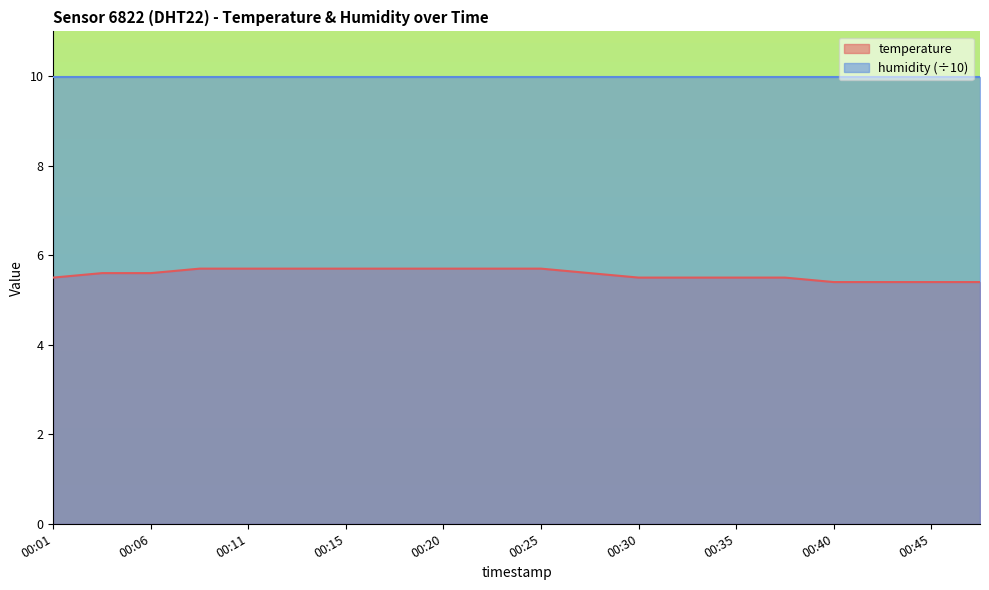

Which category has the lowest value across all series?

00:40